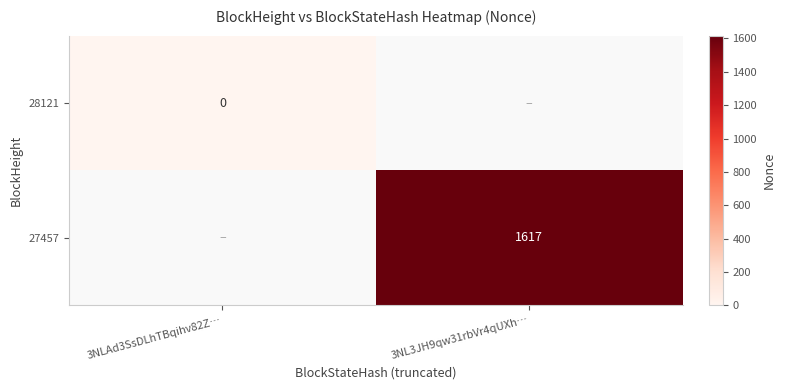

The value of 27457 at 3NL3JH9qw31rbVr4qUXh… is 2340. True or false?

False